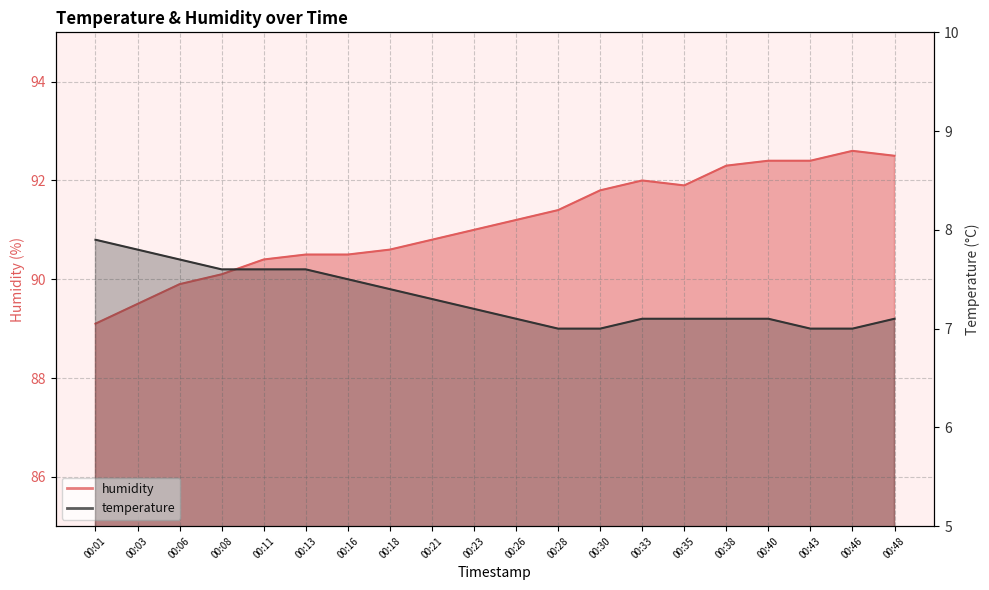

At which category is the sum across all series the highest?

00:46